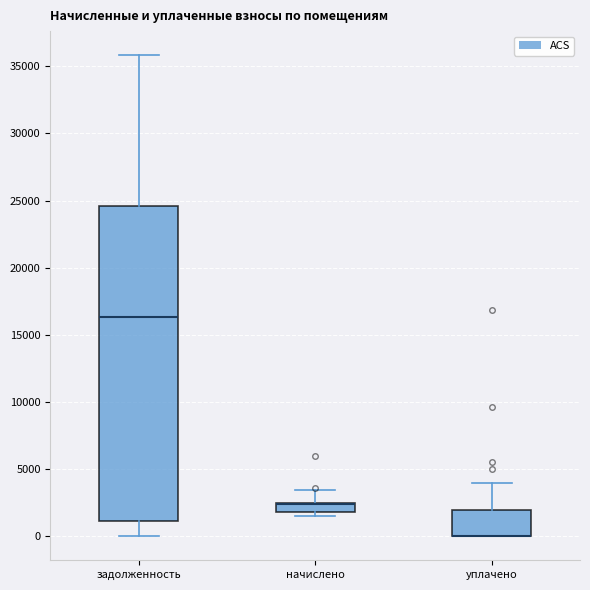

Comparing the boxes themselves (not the whiskers), which one is the tallest?

задолженность